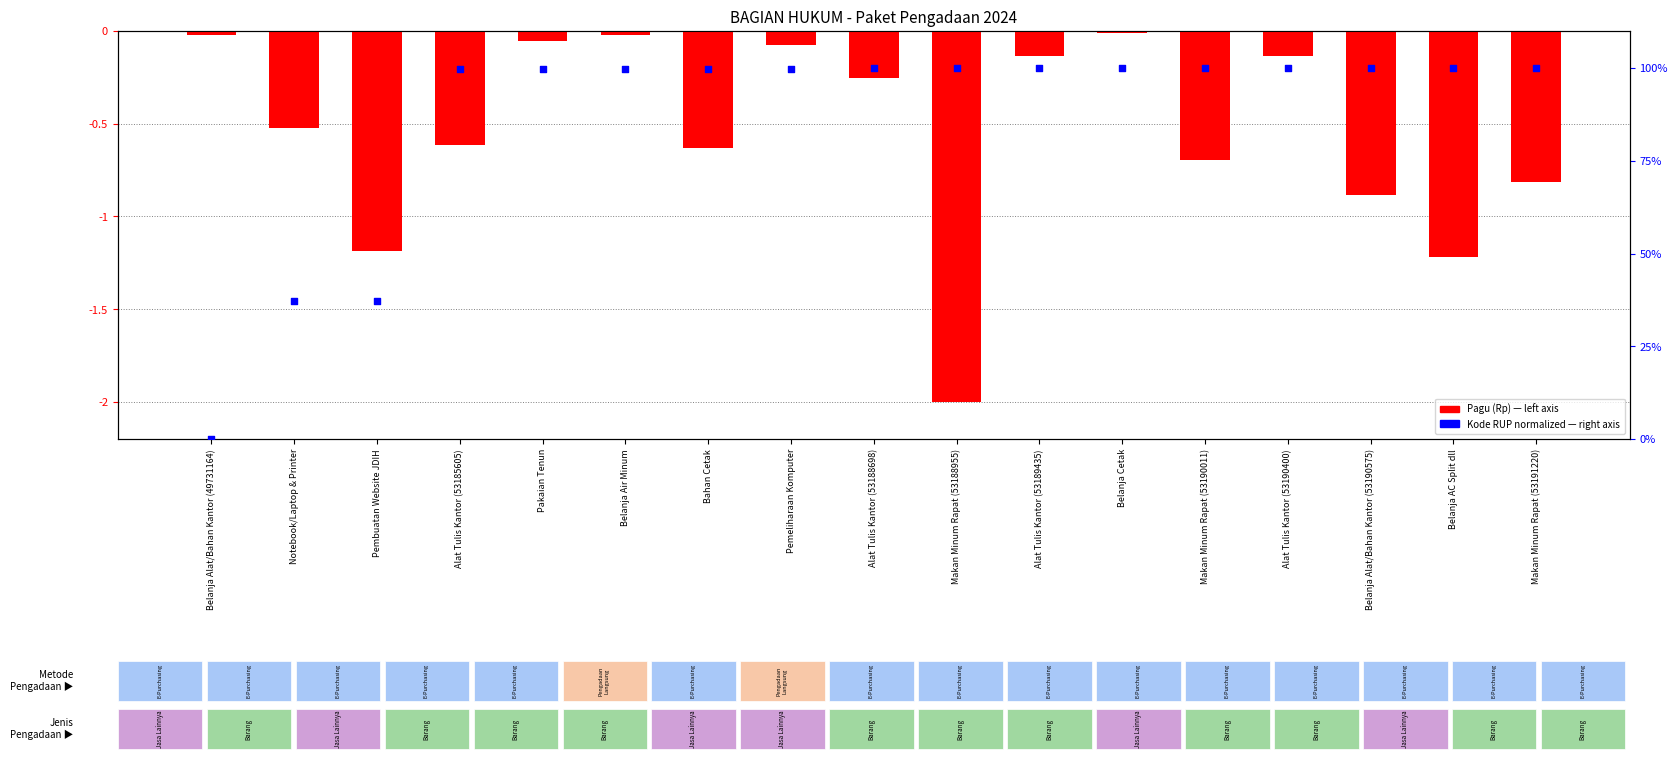

Which series contains the highest Y value?

Kode RUP (norm)